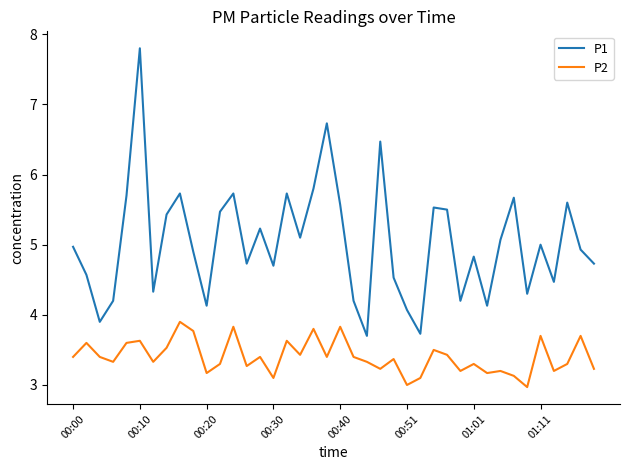

At how many categories does at least one series exceed 3?

40